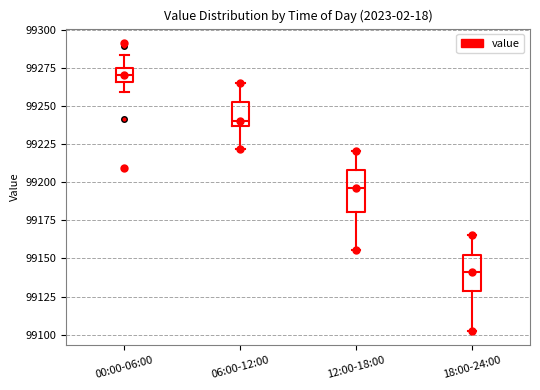

Reading left to right, read every box against the y-axis: the position of its median line, the range the box covers, and the ends of its whiskers. The values are not printed on the chart, so give them approximately, as read against the axis.

00:00-06:00: median 99270, box 99265 to 99275, whiskers 99260 to 99285
06:00-12:00: median 99240, box 99235 to 99250, whiskers 99220 to 99265
12:00-18:00: median 99195, box 99180 to 99210, whiskers 99155 to 99220
18:00-24:00: median 99140, box 99130 to 99150, whiskers 99105 to 99165